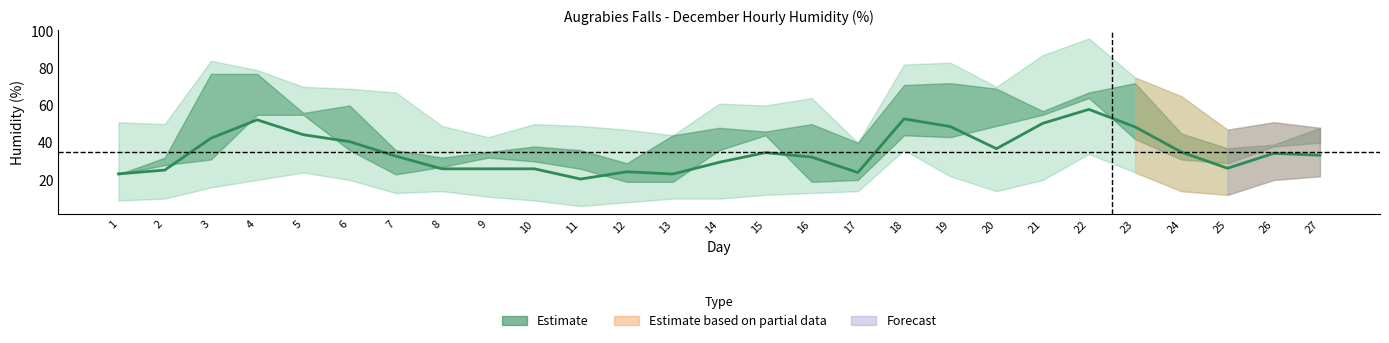

Reading right to left, transcribe all the data shown in this chart.

33.3	34.3	26.3	35.0	48.5	57.9	50.4	36.8	48.7	52.8	24.0	32.3	34.7	29.5	23.2	24.4	20.5	26.0	26.0	26.0	32.8	40.6	44.3	52.3	42.4	25.3	23.3